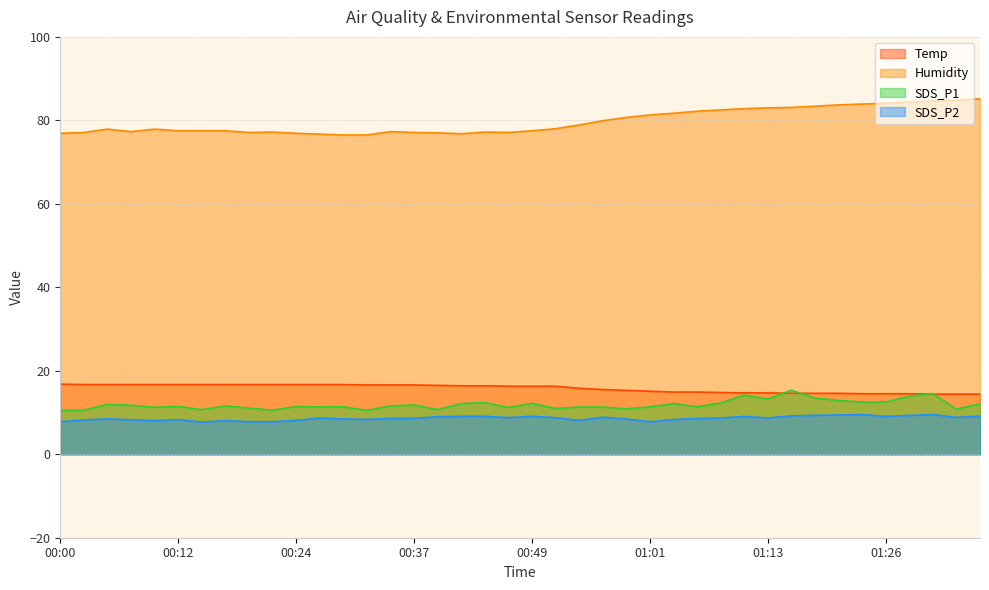

What is the smallest value displayed?

7.7